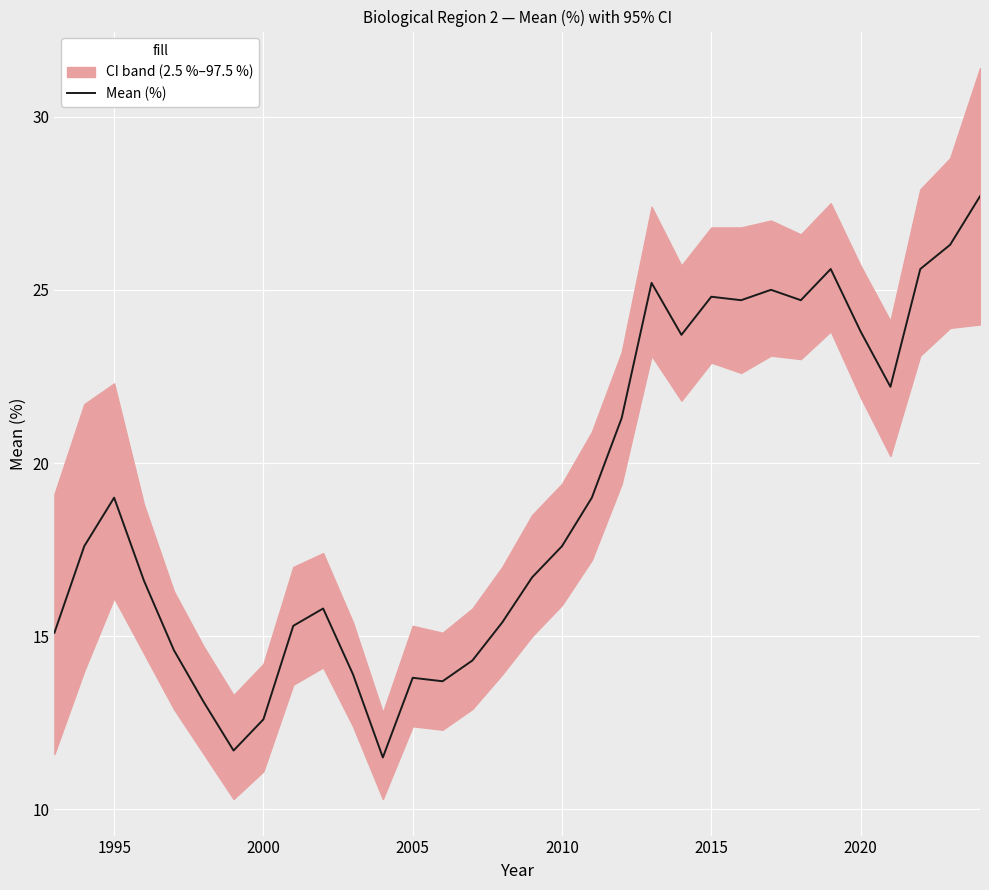

What is the sum of all values?

607.9